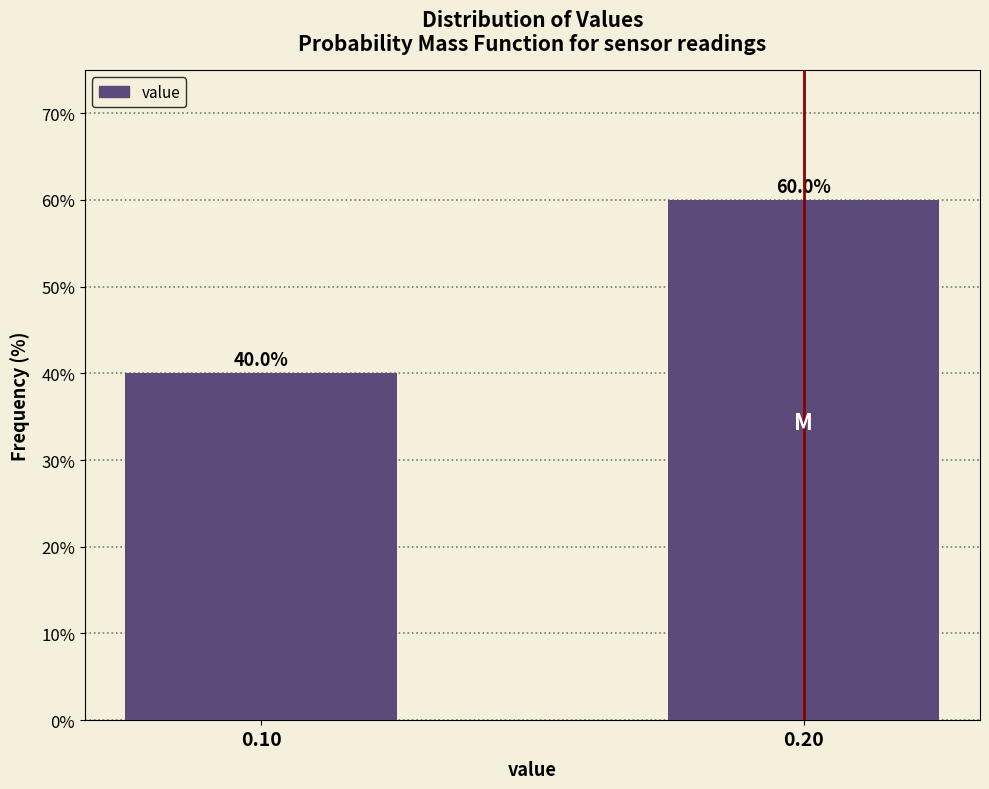

Reading left to right, list all the values displayed in this chart.

40	60